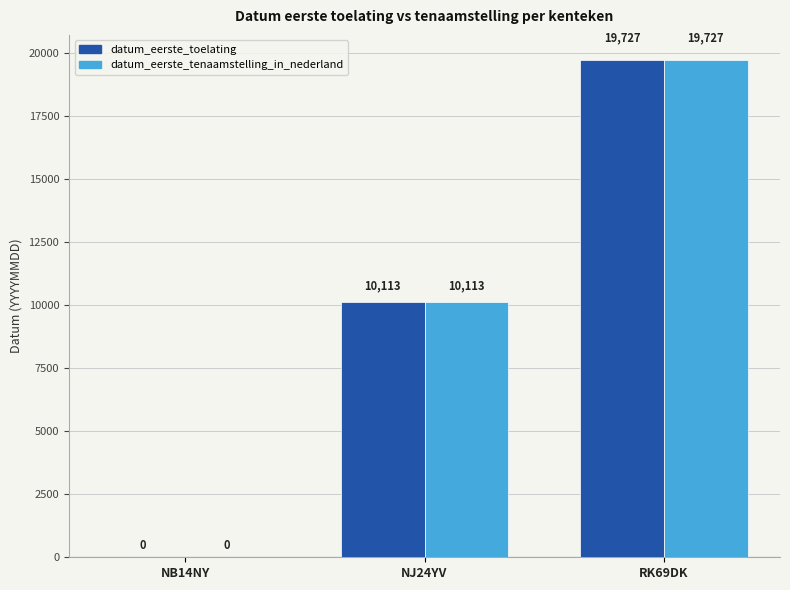

What is the sum of all datum_eerste_tenaamstelling_in_nederland values?

29840